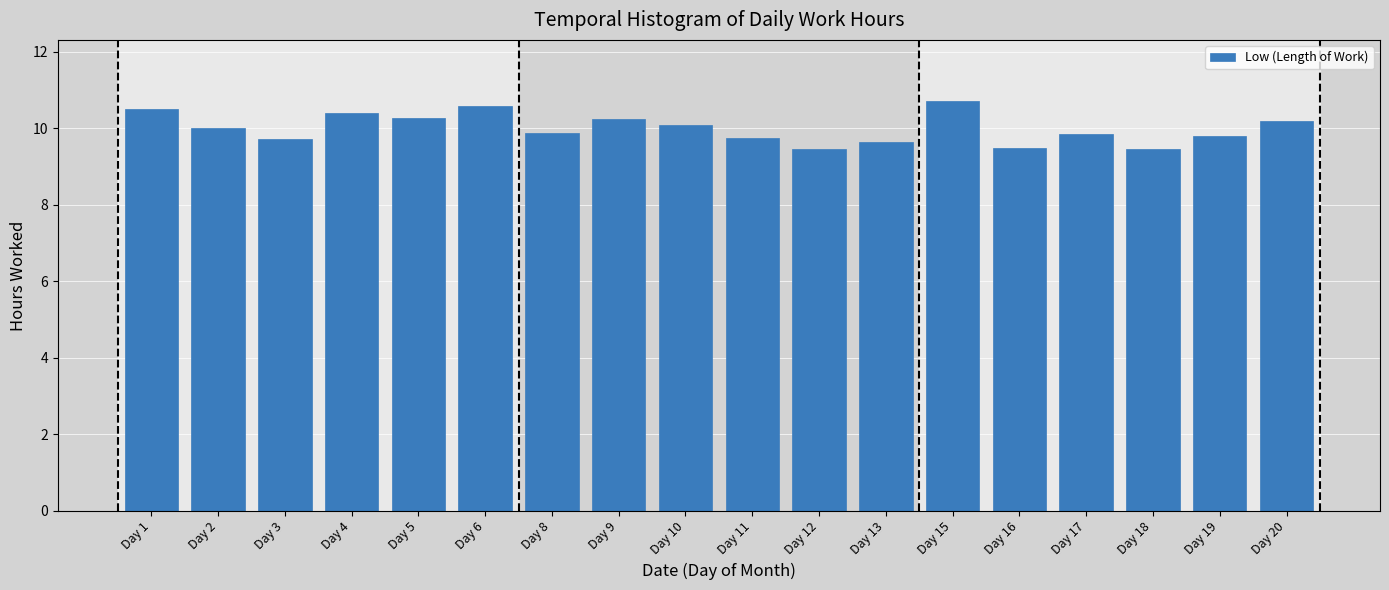

What is the maximum value shown in the chart?

10.7